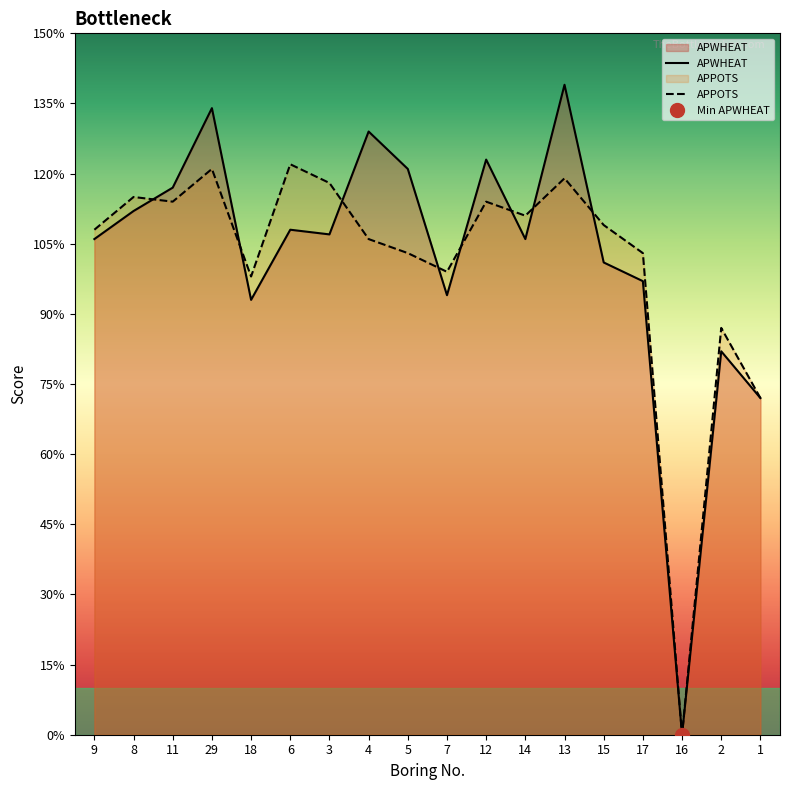

Where is the first local minimum for APPOTS?

11